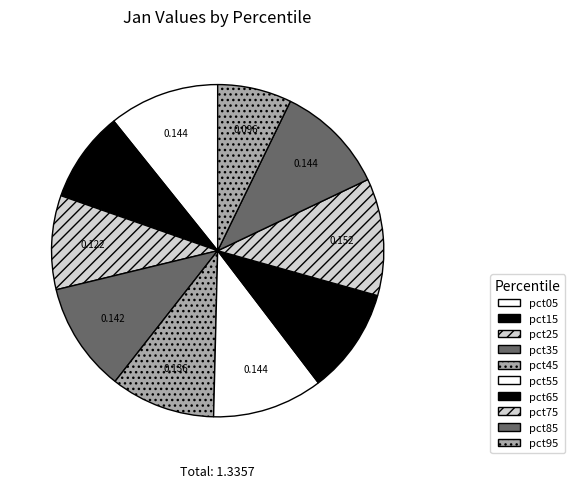

Is the sum of pct85 and pct45 greater than half?

No